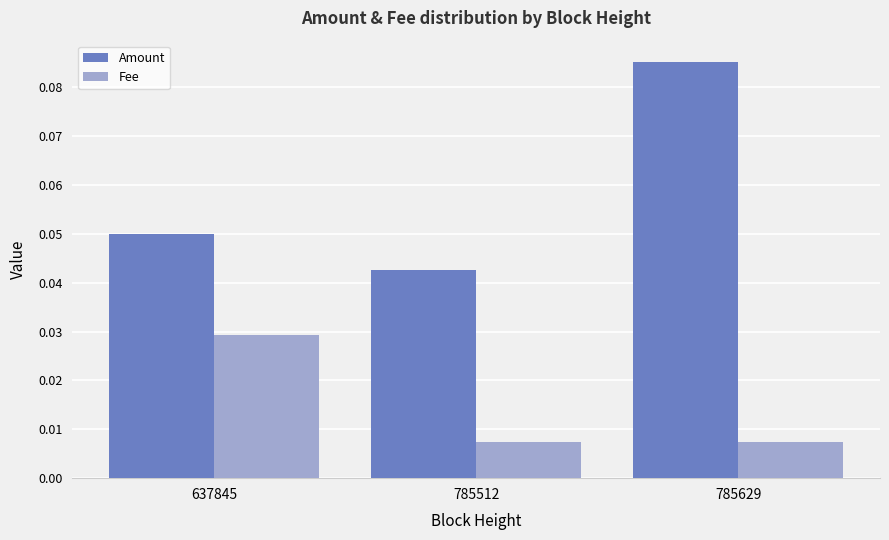

Which series has the largest range (max minus min)?

Amount